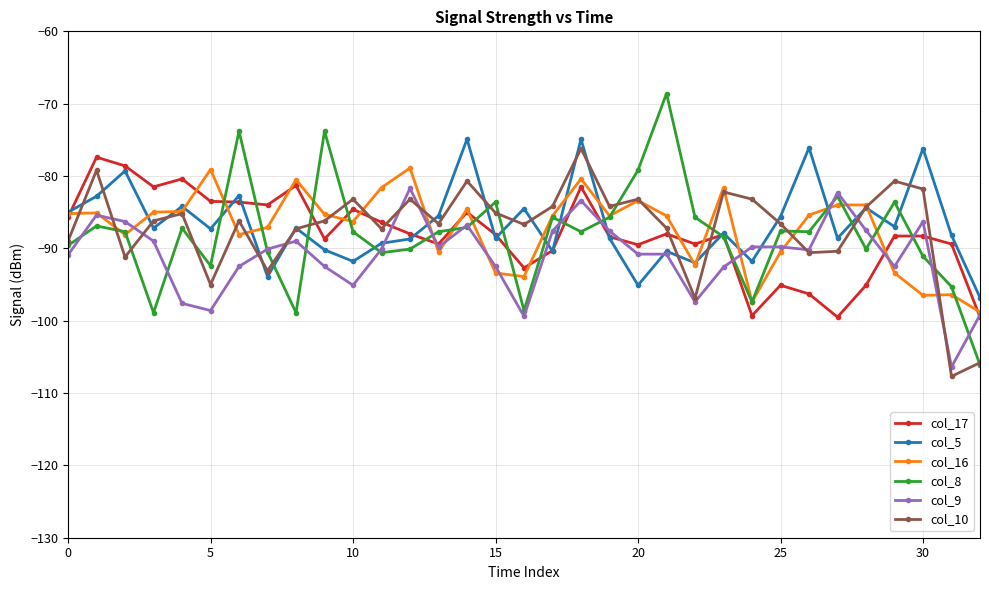

True or false: col_17 has more than 2 points higher than both neighbors.

True